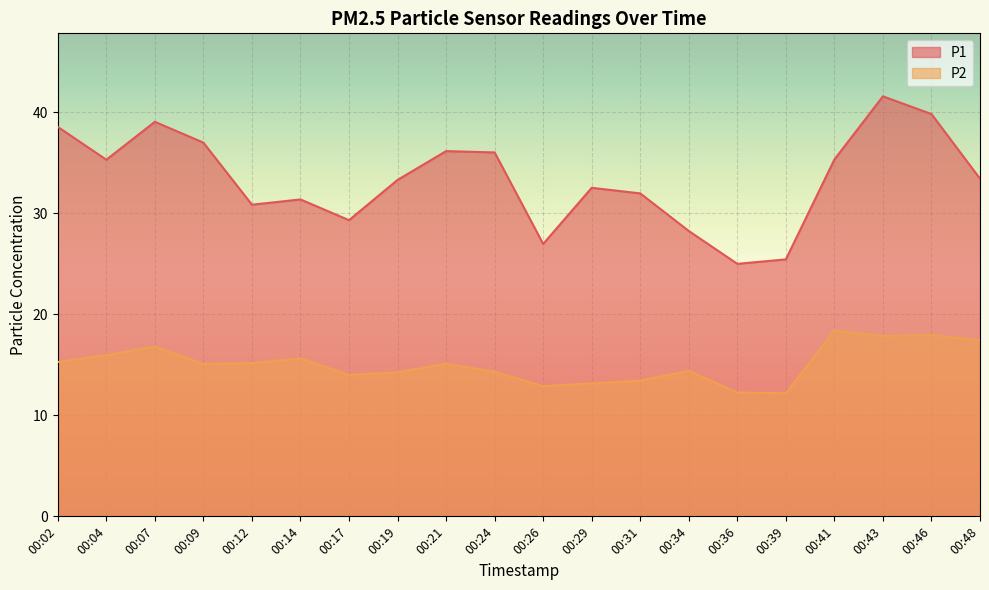

What is the value of the P2 point at the 4th from the left?

15.1